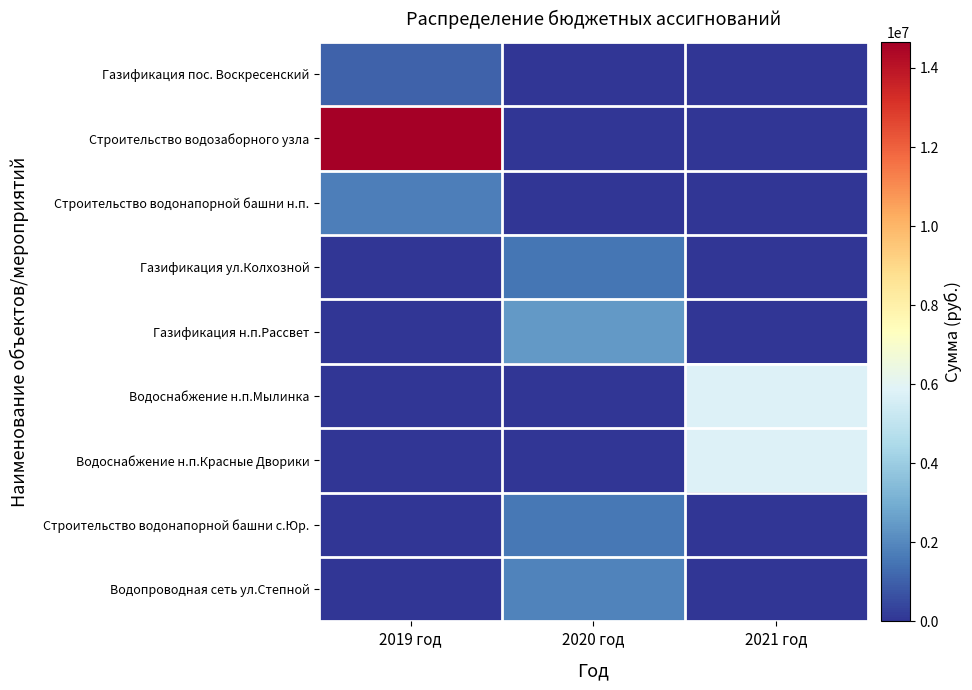

Which series has the largest total across all categories?

Строительство водозаборного узла